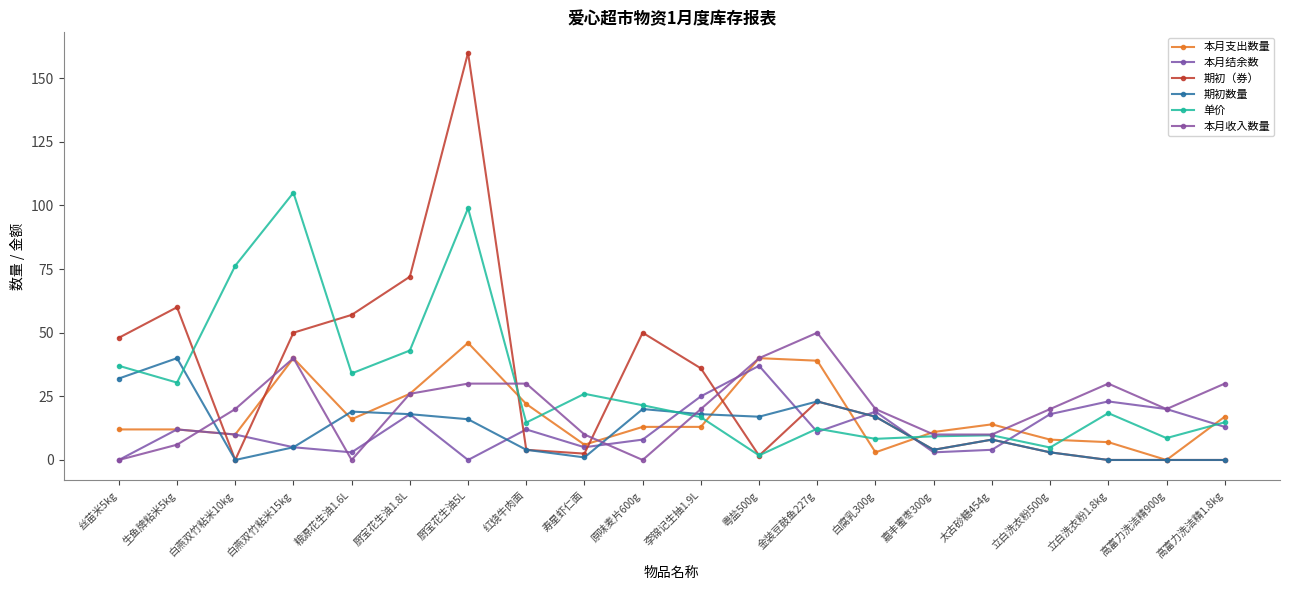

How many distinct data groups are displayed?

6